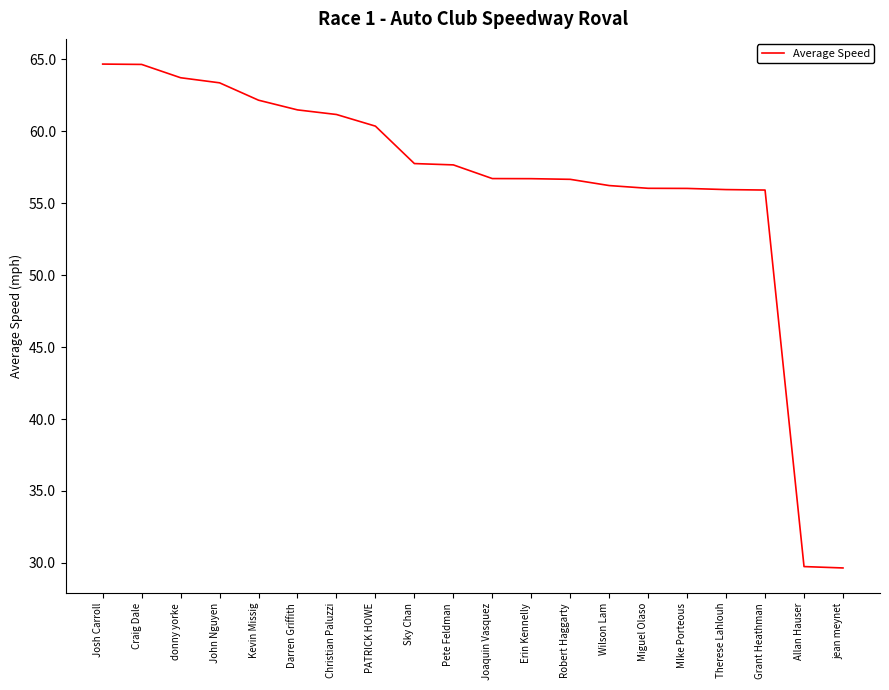

Is it true that the value at donny yorke is 38.1?

False